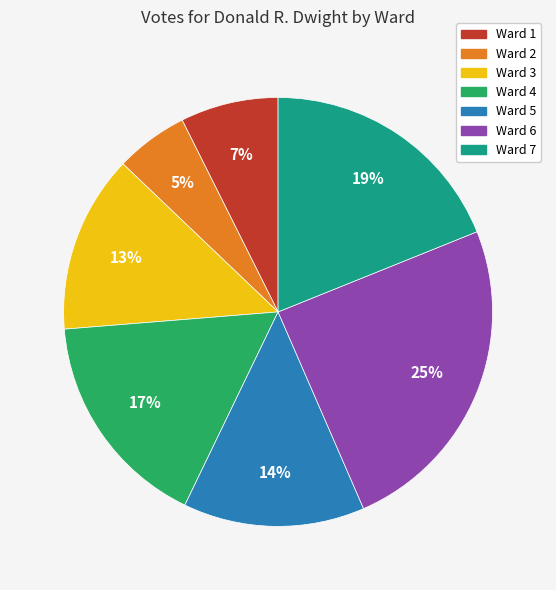

To the nearest percent, what portion does Ward 1 represent?

7%